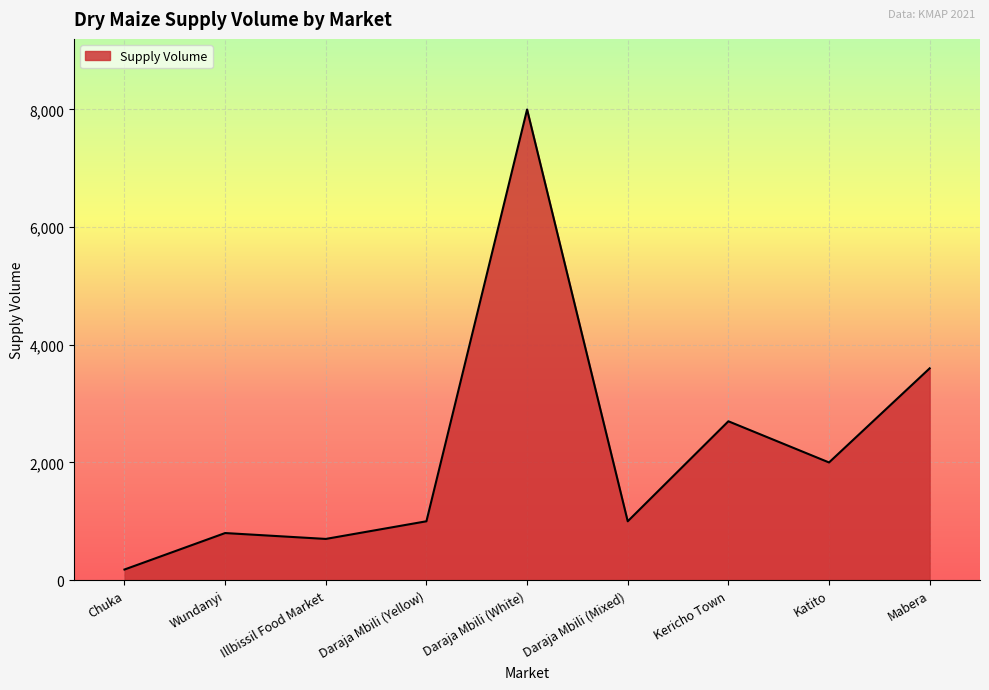

At which label is the value closest to 4090?

Mabera